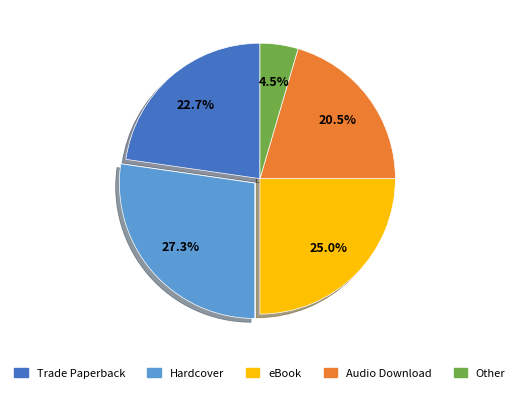

Is there any slice that represents more than half of the pie?

No